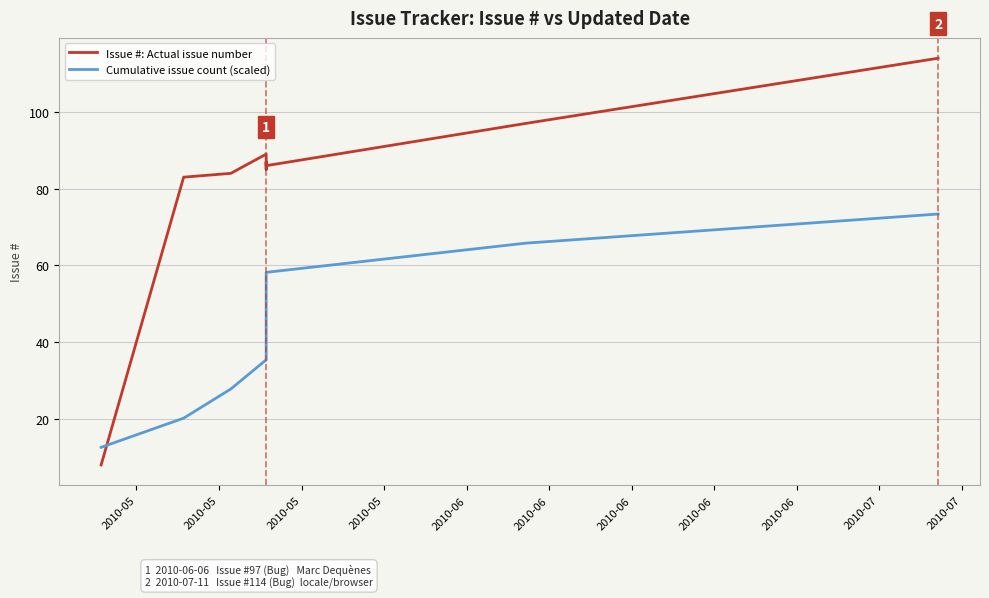

Which series has the largest range (max minus min)?

Issue #: Actual issue number